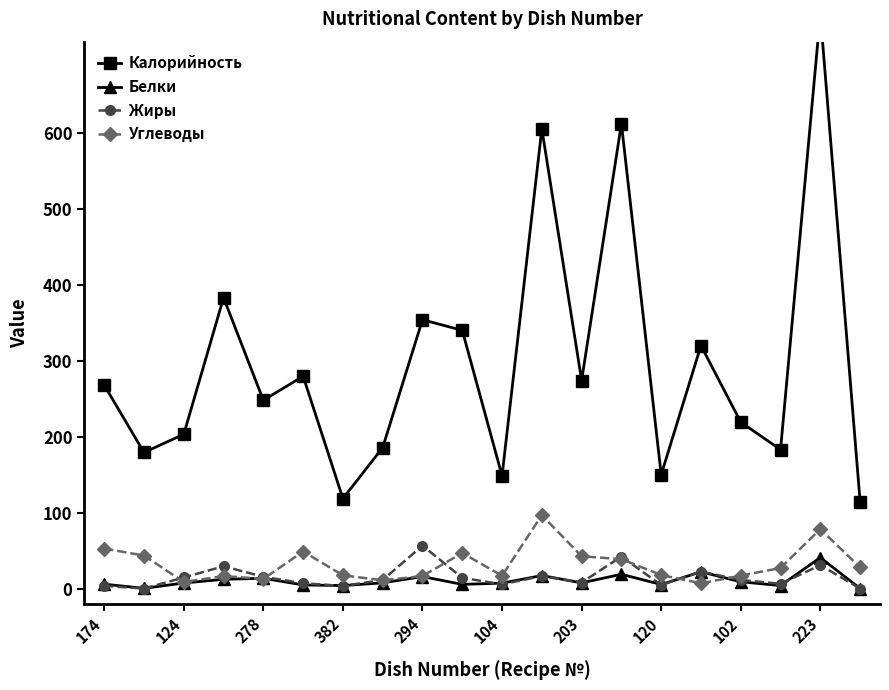

Is this an area chart (filled region under the line)?

No